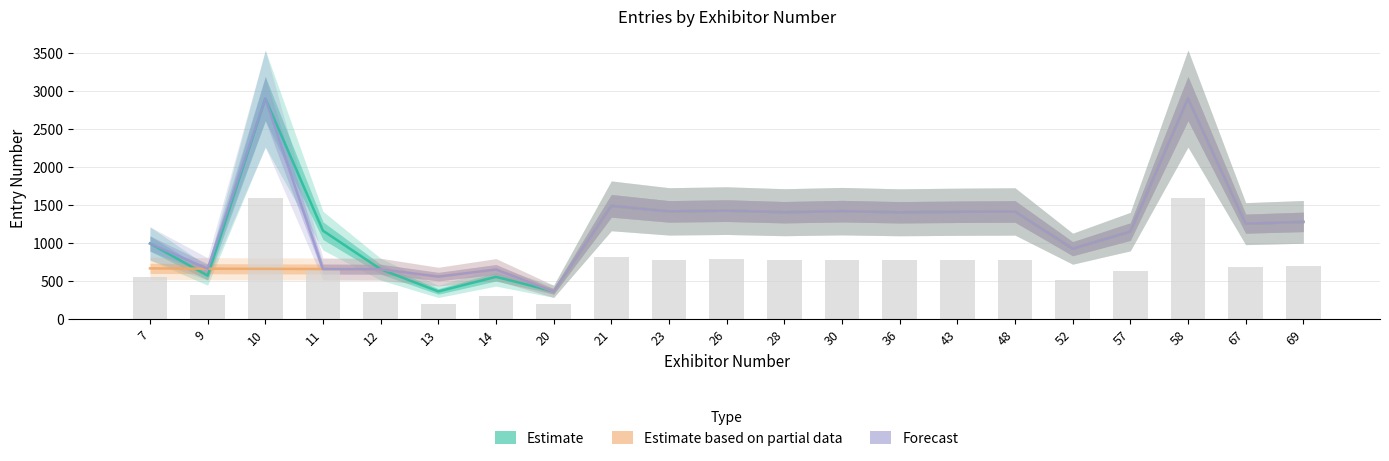

What is the maximum value for Forecast?

2899